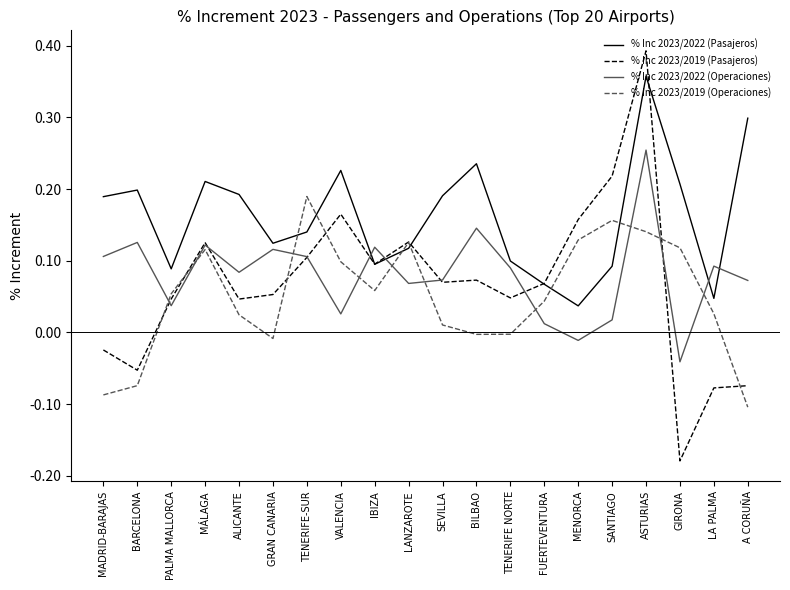

Which series has the largest range (max minus min)?

% Inc 2023/2019 (Pasajeros)